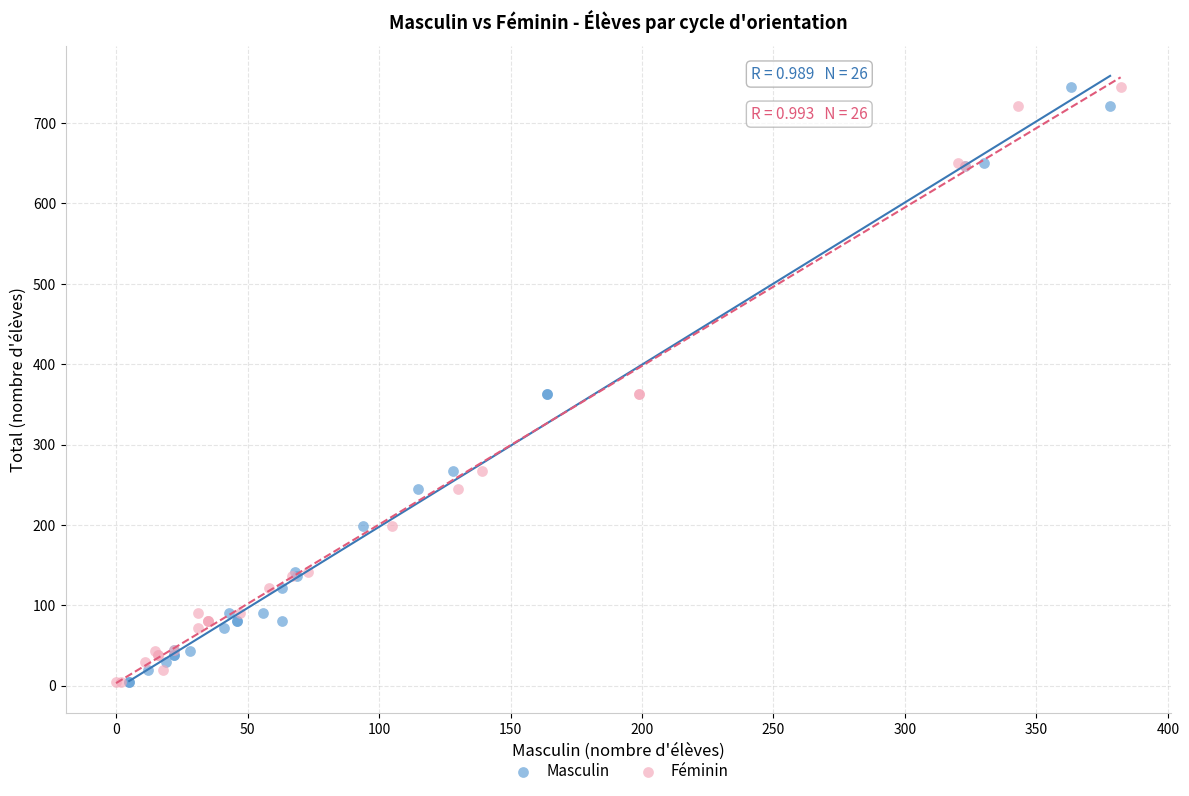

What are all the series names shown in the legend?

Masculin, Féminin